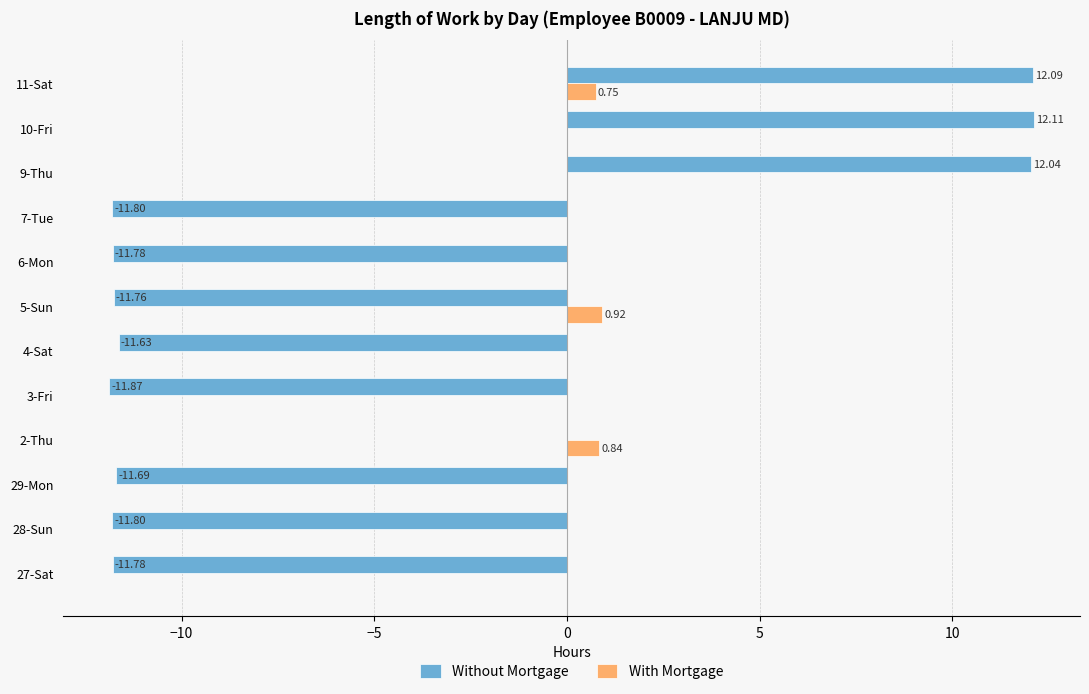

Between 27-Sat and 11-Sat, which series saw the biggest shift?

Without Mortgage